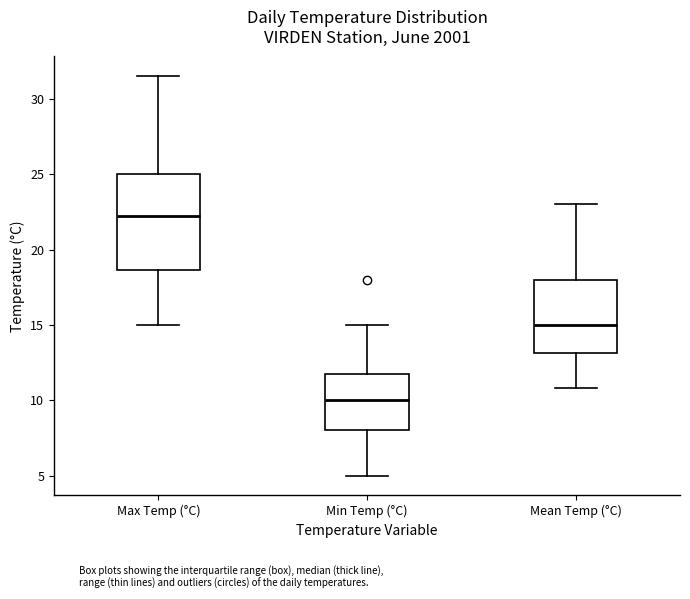

Comparing the boxes themselves (not the whiskers), which one is the tallest?

Max Temp (°C)